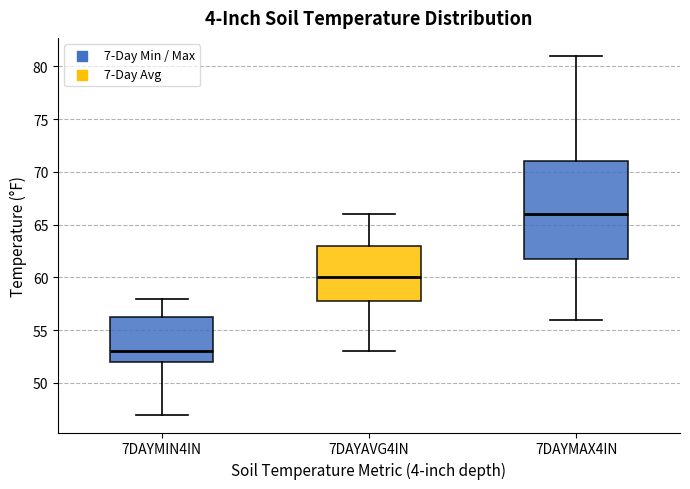

Where is the upper edge of the box for 7DAYMIN4IN on the y-axis? The values are not printed on the chart, so give them approximately, as read against the axis.

56.5